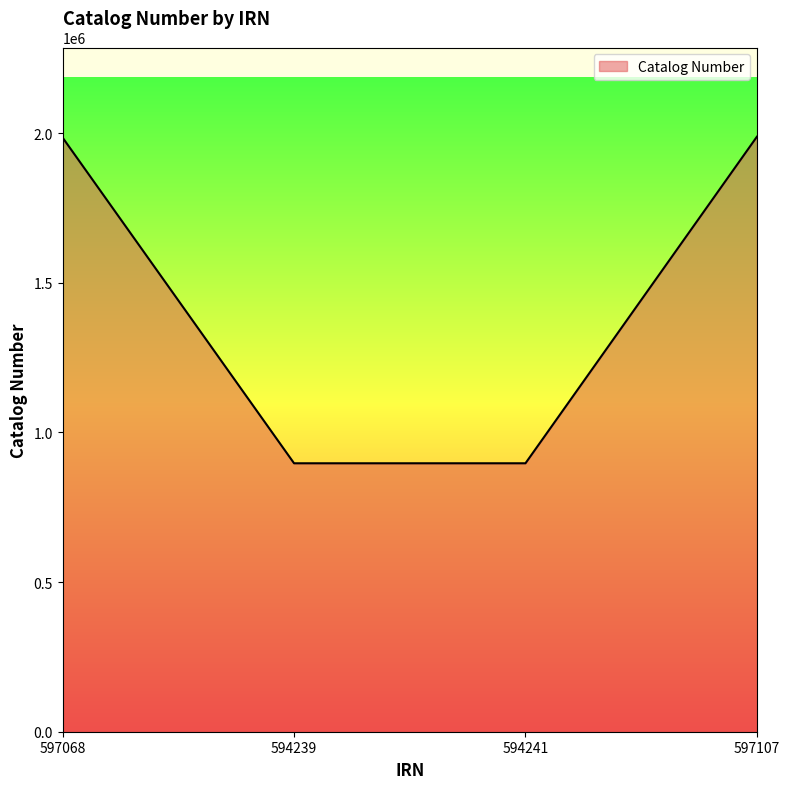

What is the difference between the maximum and second lowest values?

1091119